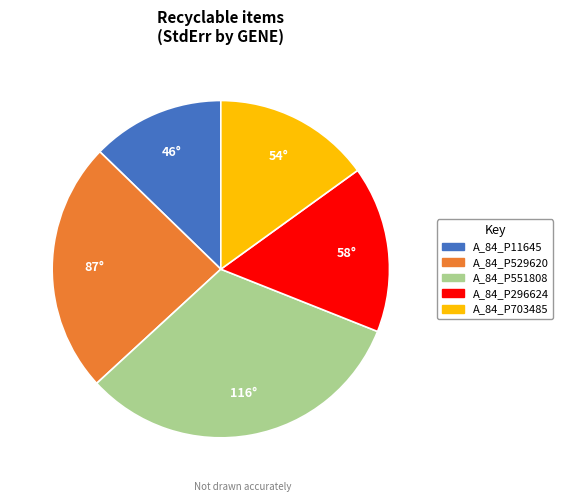

Is it true that A_84_P703485 is 15% of the pie?

True